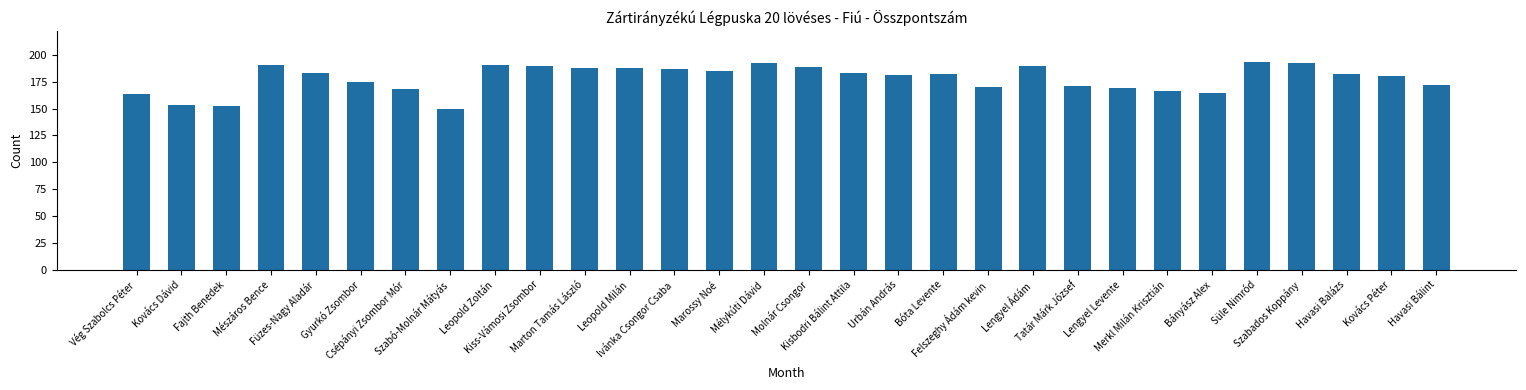

Reading left to right, list all the values displayed in this chart.

164	153	152	191	183	175	168	150	191	190	188	188	187	185	192	189	183	181	182	170	190	171	169	166	165	193	192	182	180	172